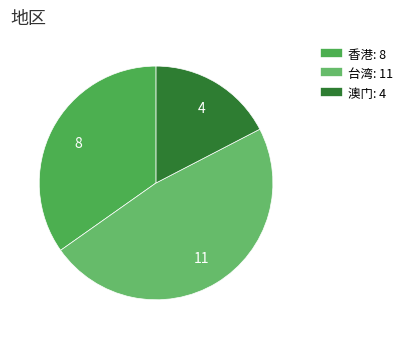

How many slices are in this pie chart?

3